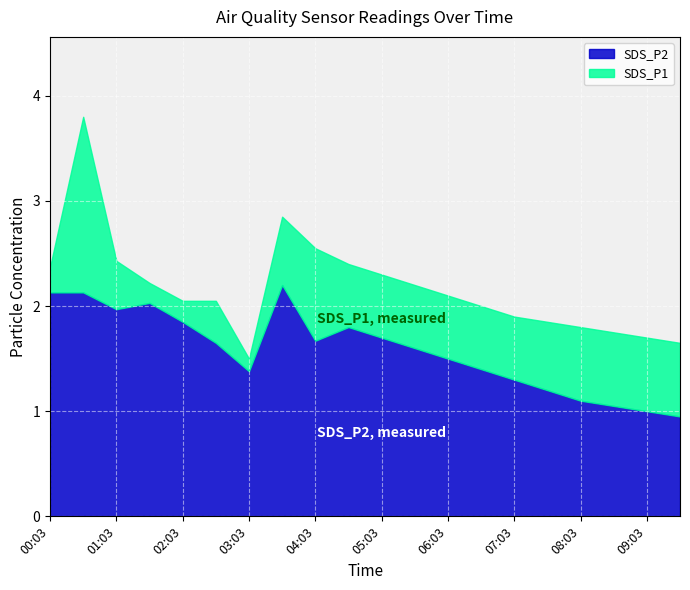

Which series has the widest spread of values?

SDS_P1